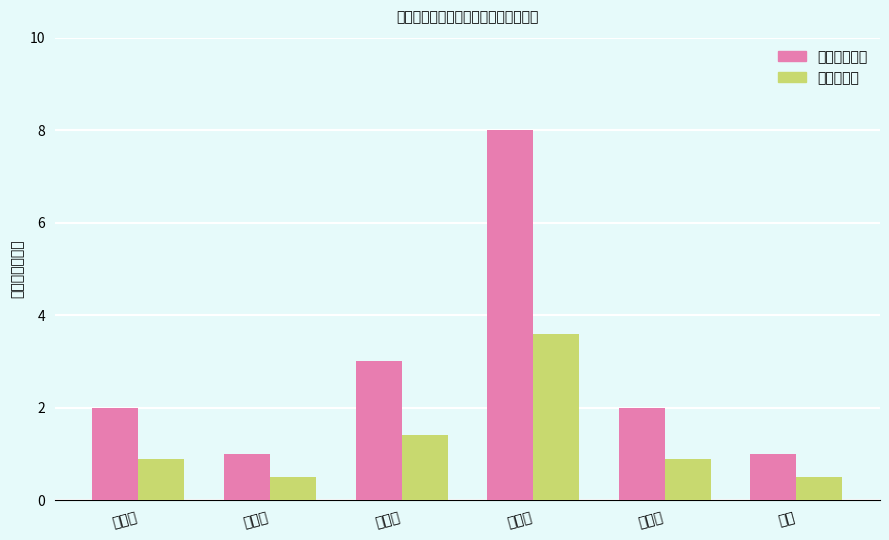

Rank the series by their maximum value, from lowest to highest.

平均参考值, 各区学校数量